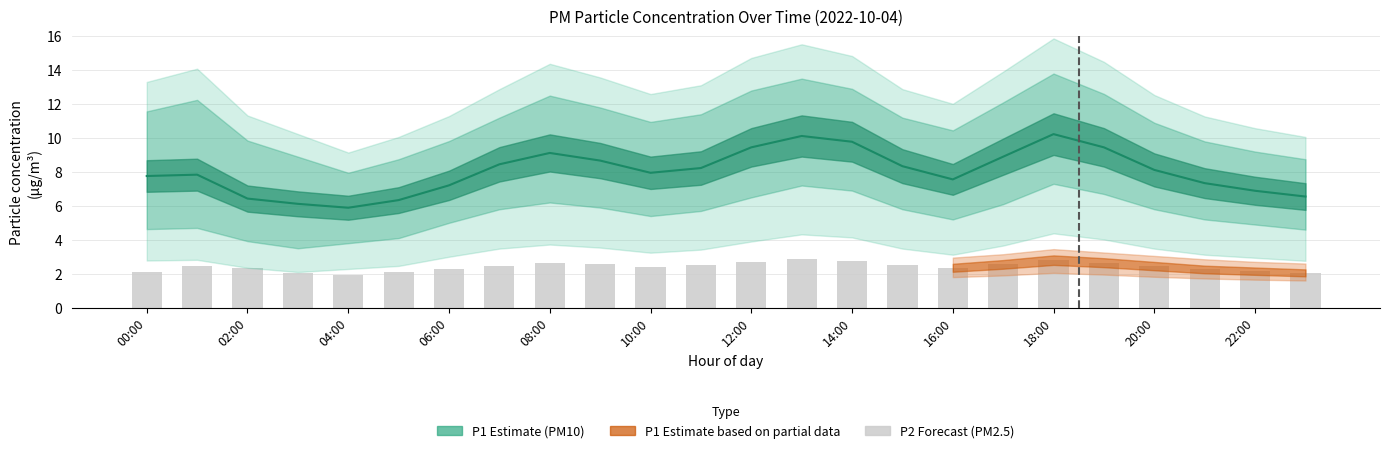

Does the chart contain stacked bars?

No